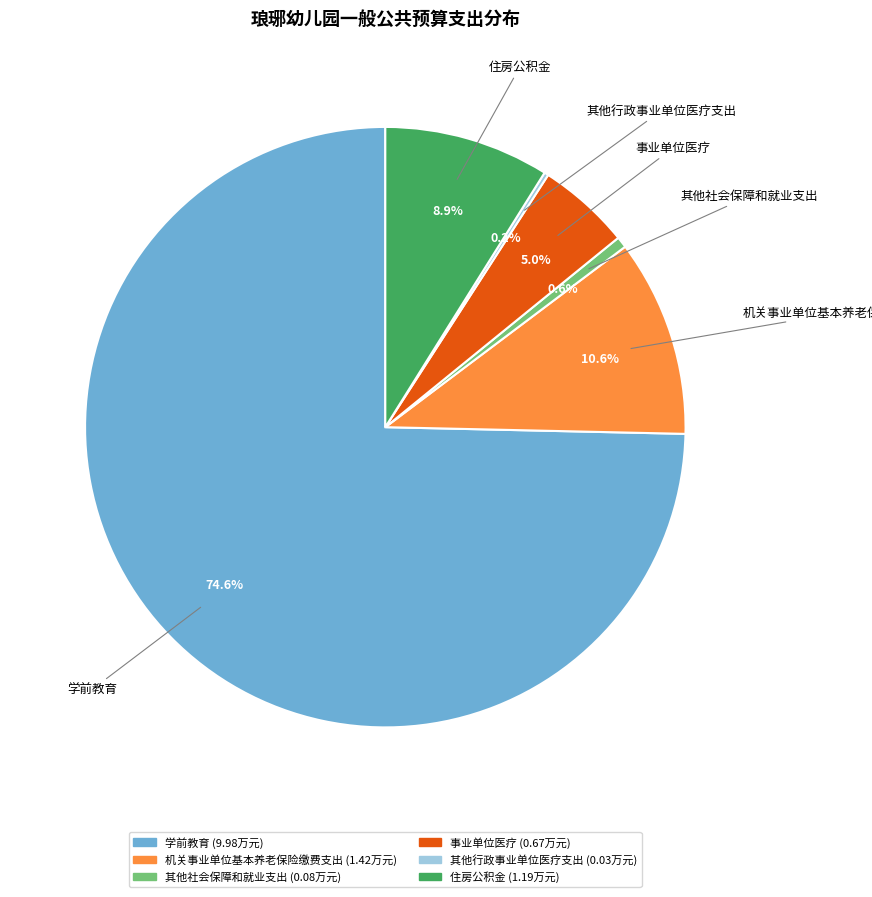

How much of the chart is everything except 其他社会保障和就业支出?

99.4%